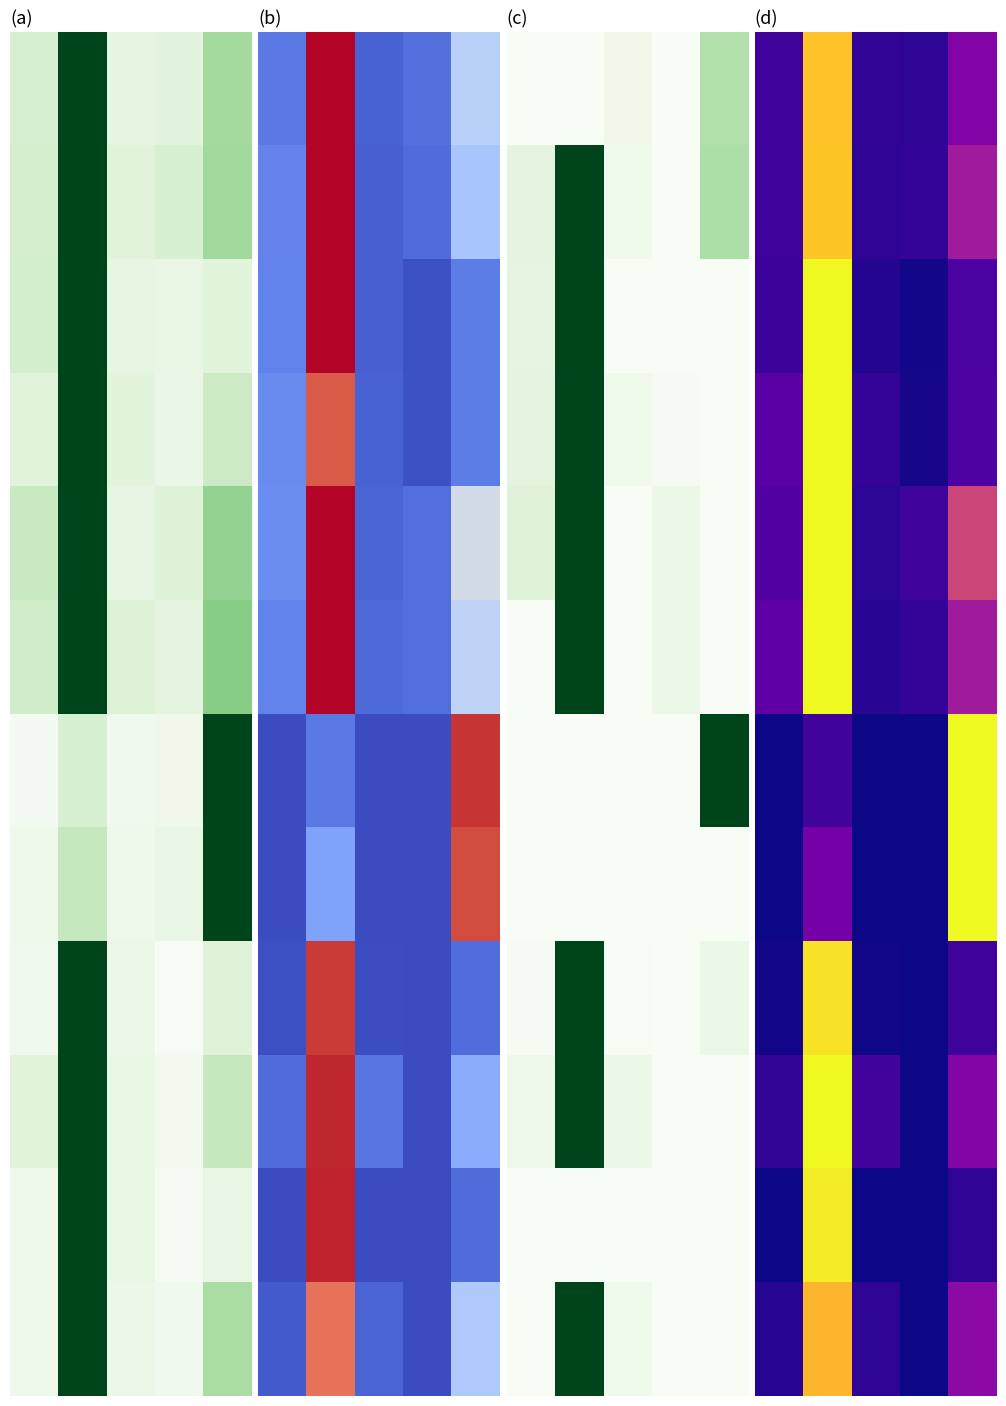

How many series are shown in this chart?

12